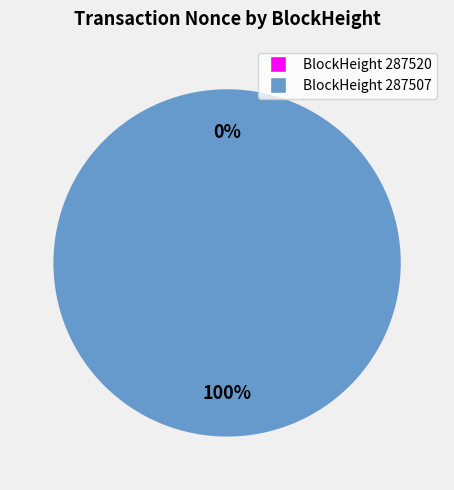

Does 287520 represent more than half of the total?

No